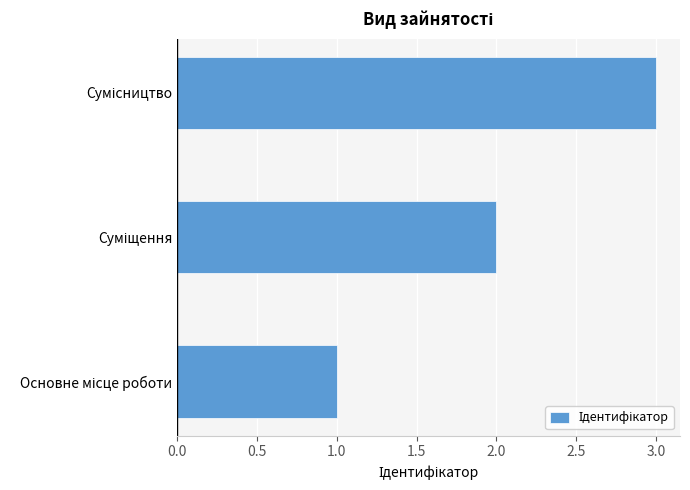

What is the sum of all values?

6